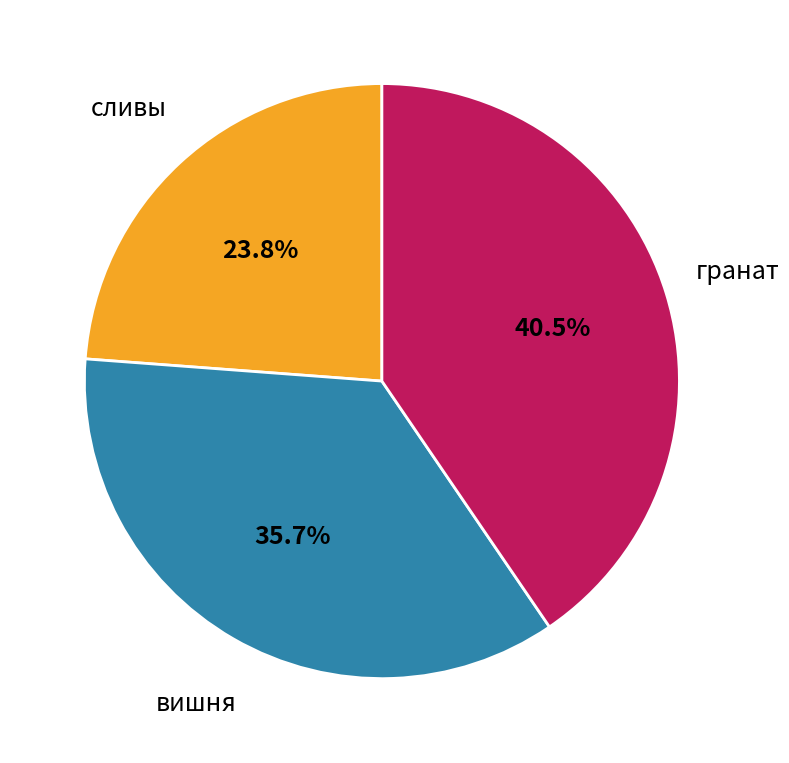

Rank the categories by value from lowest to highest.

сливы, вишня, гранат